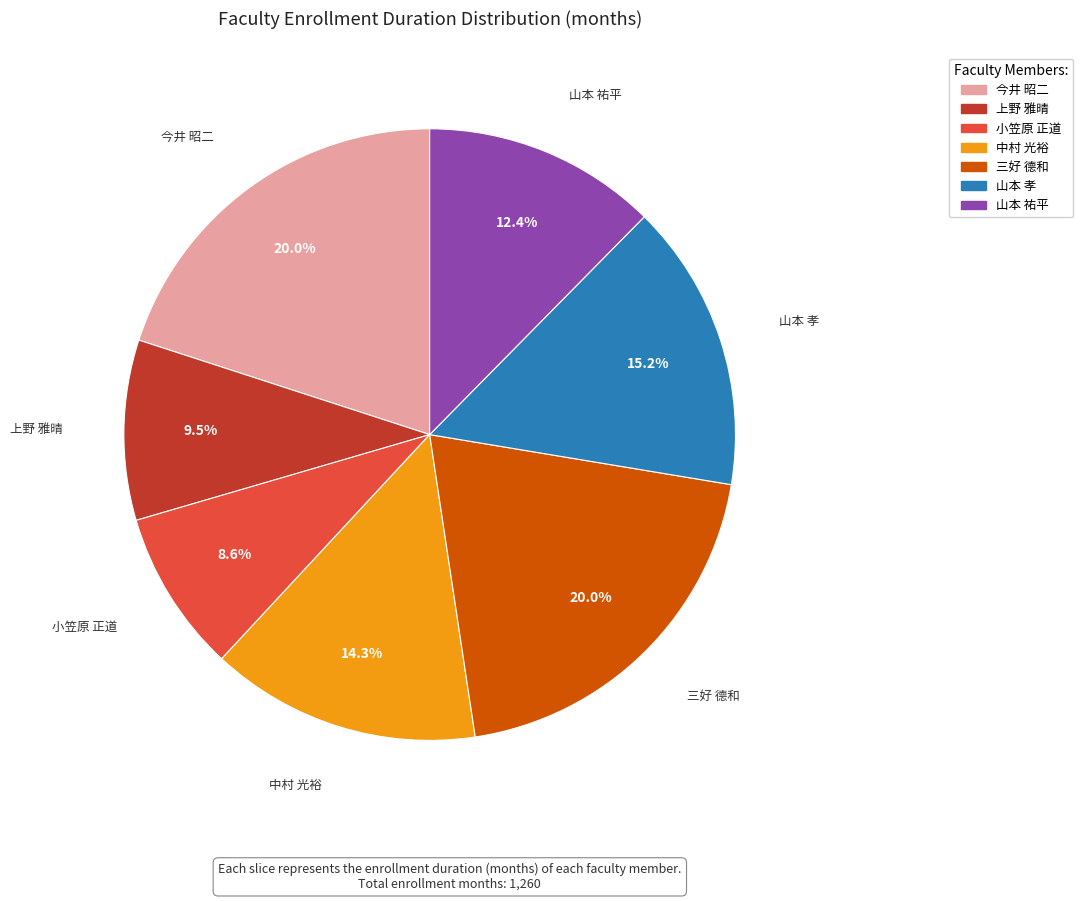

Do 山本 祐平 and 今井 昭二 together represent more than half of the pie?

No